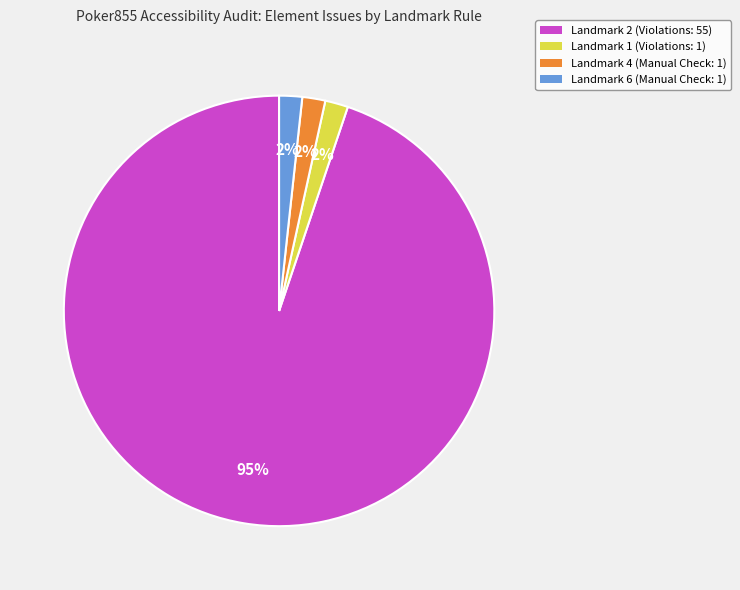

Is the sum of Landmark 6 (Manual Check: 1) and Landmark 4 (Manual Check: 1) greater than half?

No